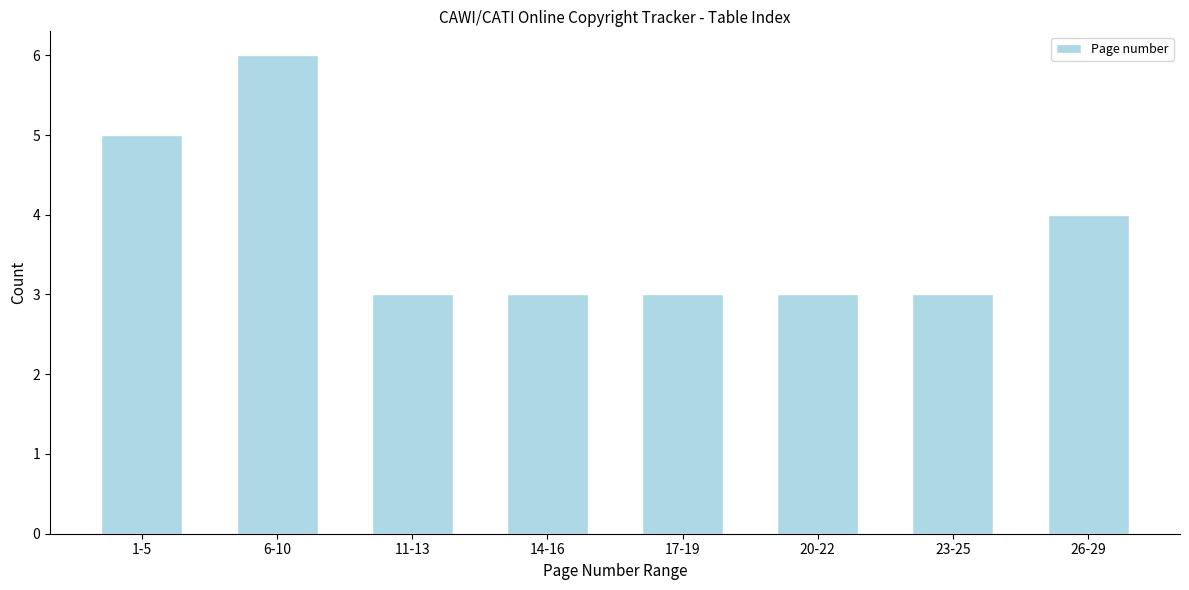

Reading left to right, what are all the values shown in this chart?

5	6	3	3	3	3	3	4